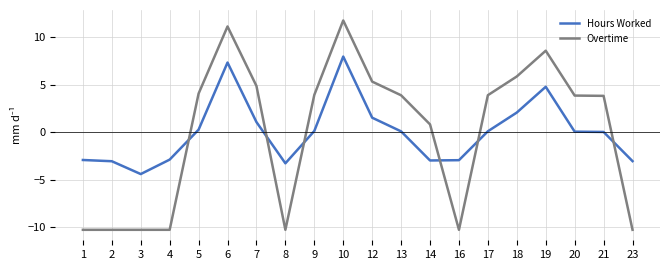

Which series has the widest spread of values?

Overtime